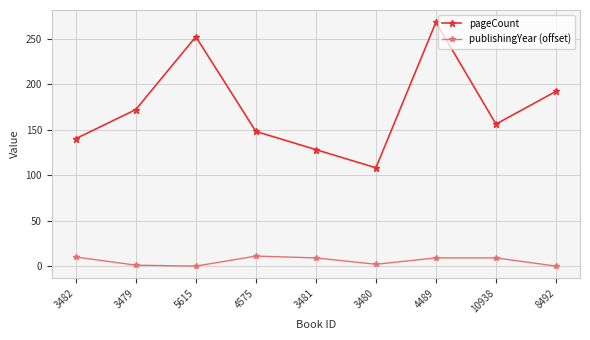

Does the chart display data point markers on the line(s)?

Yes